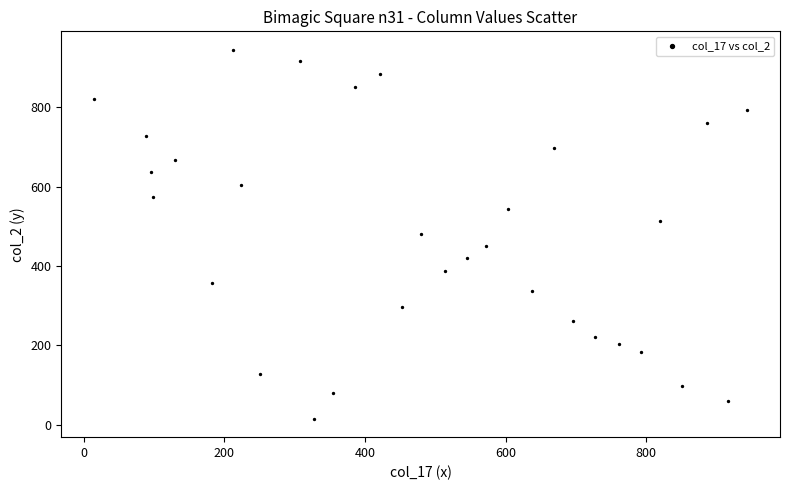

What is the range of Y values (max minus min)?

930